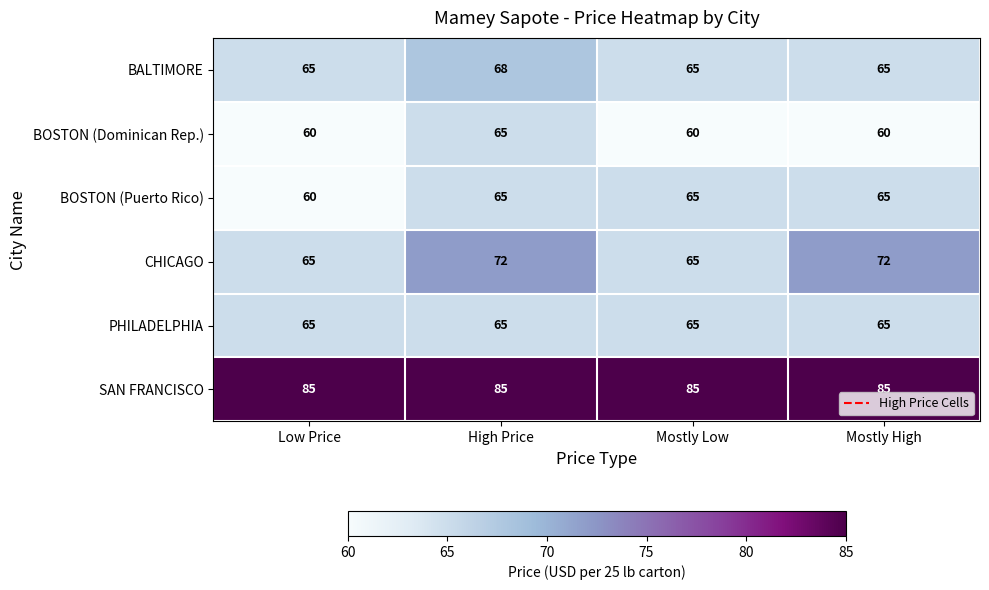

What is the minimum value shown in the chart?

60